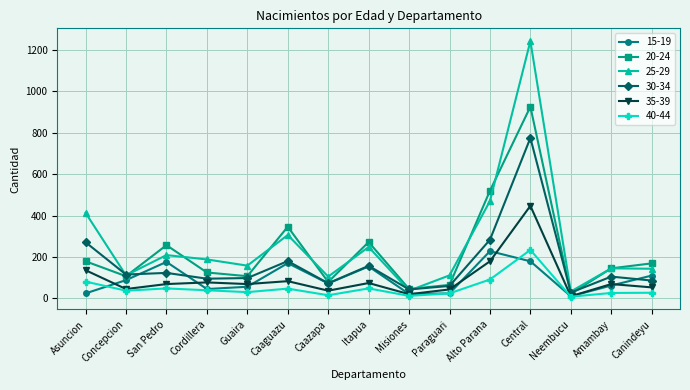

What is the difference between the 30-34 values at Alto Parana and Guaira?

185